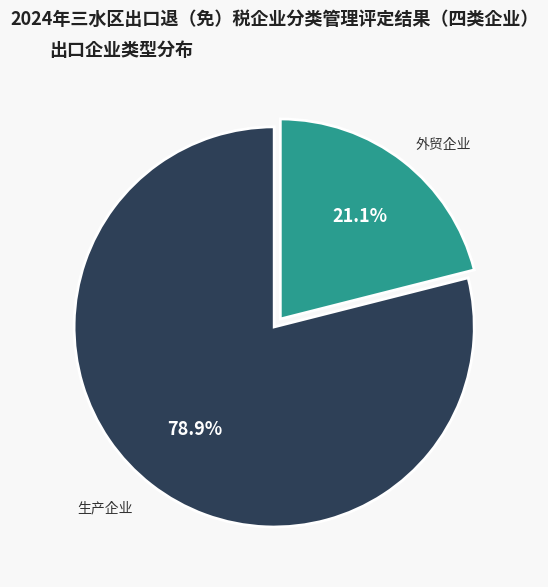

Which category has the biggest portion of the pie?

生产企业